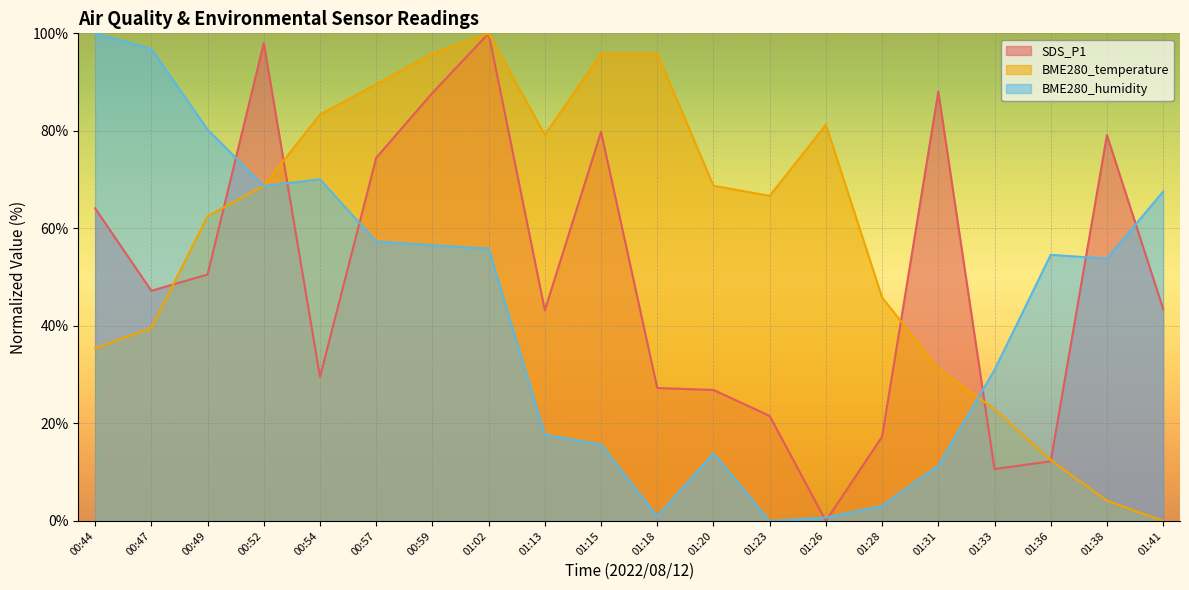

How many intersections are there between BME280_temperature and SDS_P1?

6